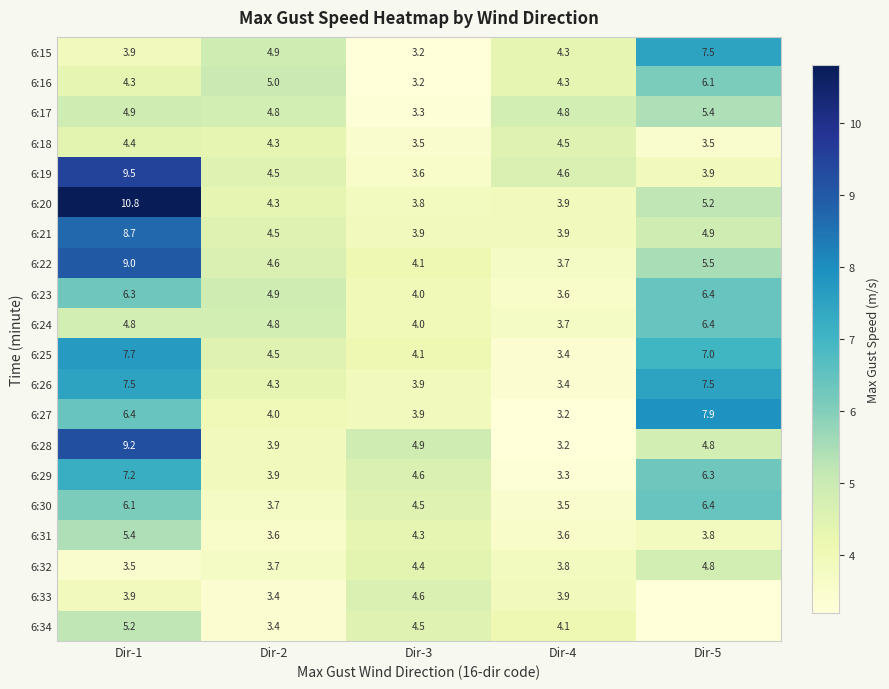

Which category has the lowest value across all series?

Dir-5